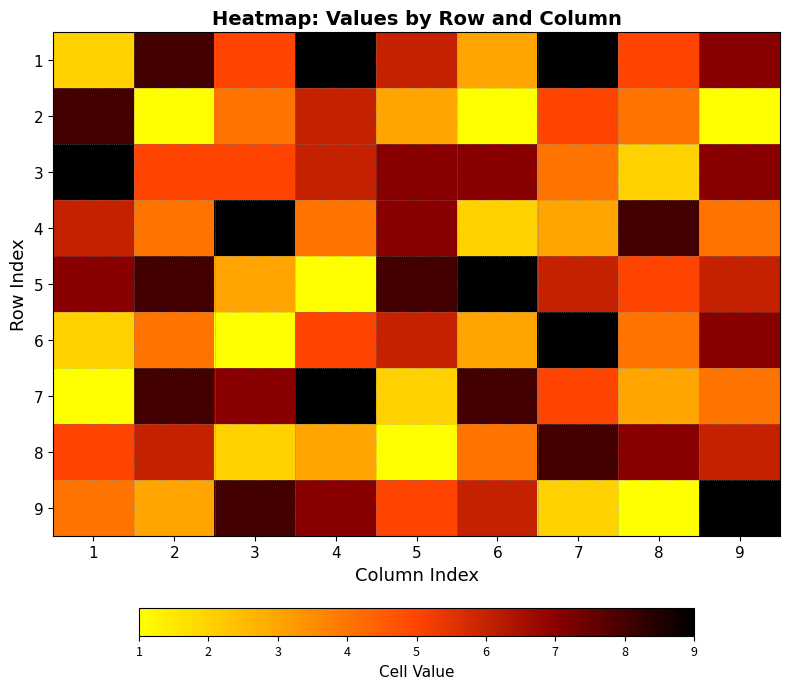

What is the greatest value displayed?

9